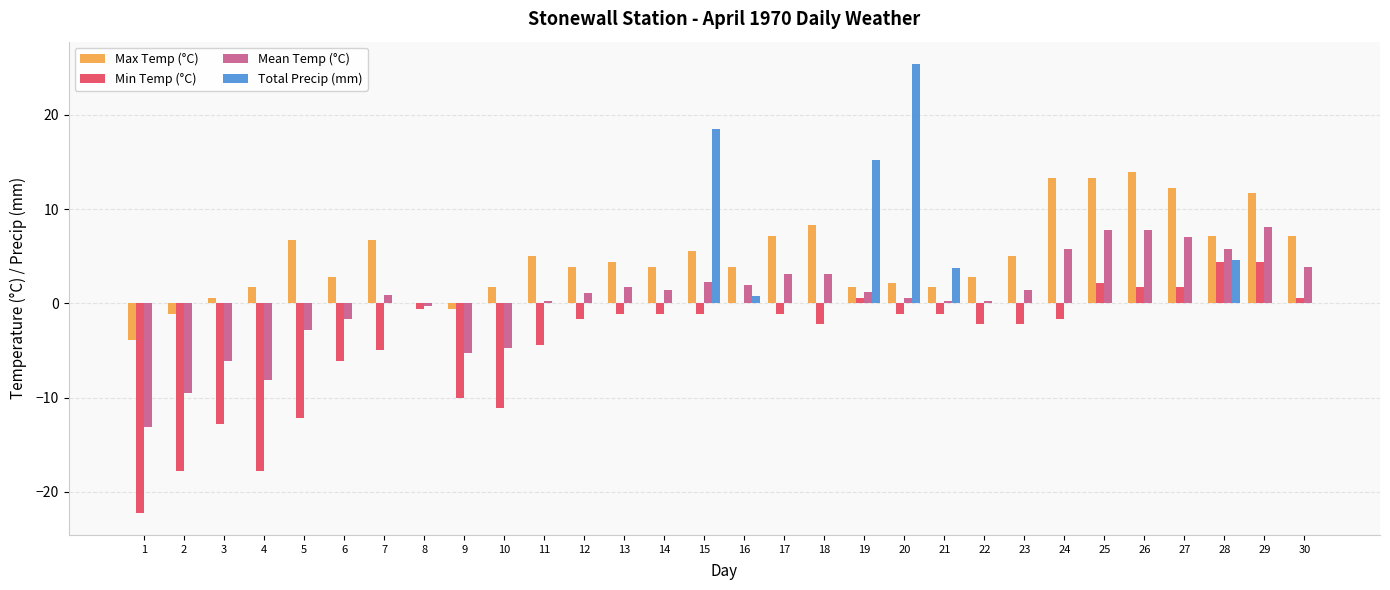

What is the highest value of the Mean Temp (°C) series?

8.1